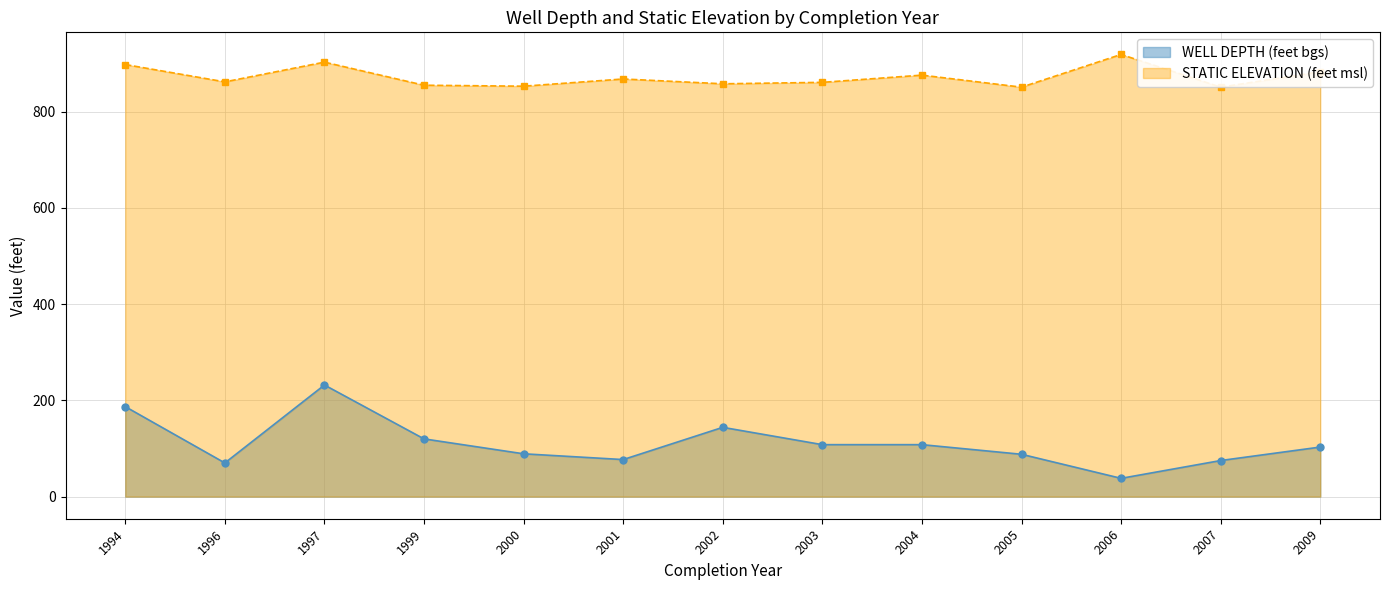

At which label does WELL DEPTH (feet bgs) first exceed 103?

1994